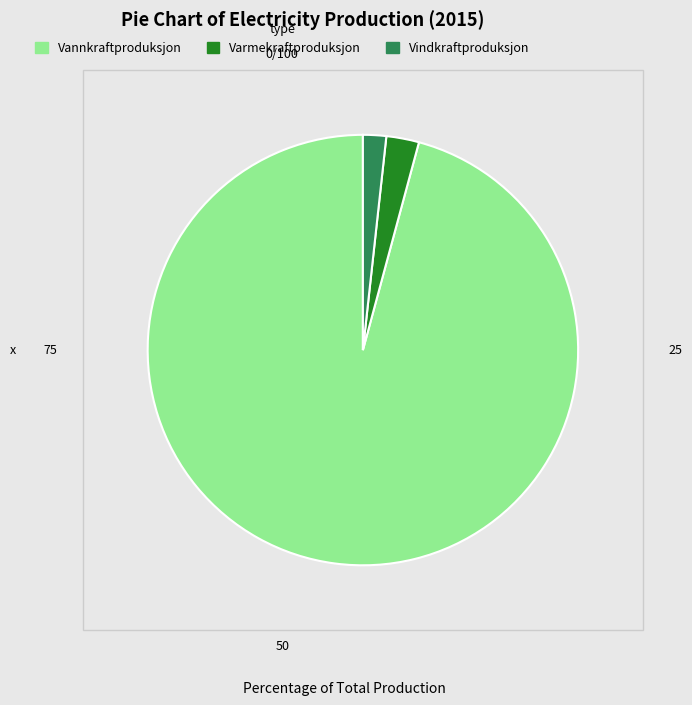

The Vannkraftproduksjon slice represents 96% of the pie. True or false?

True